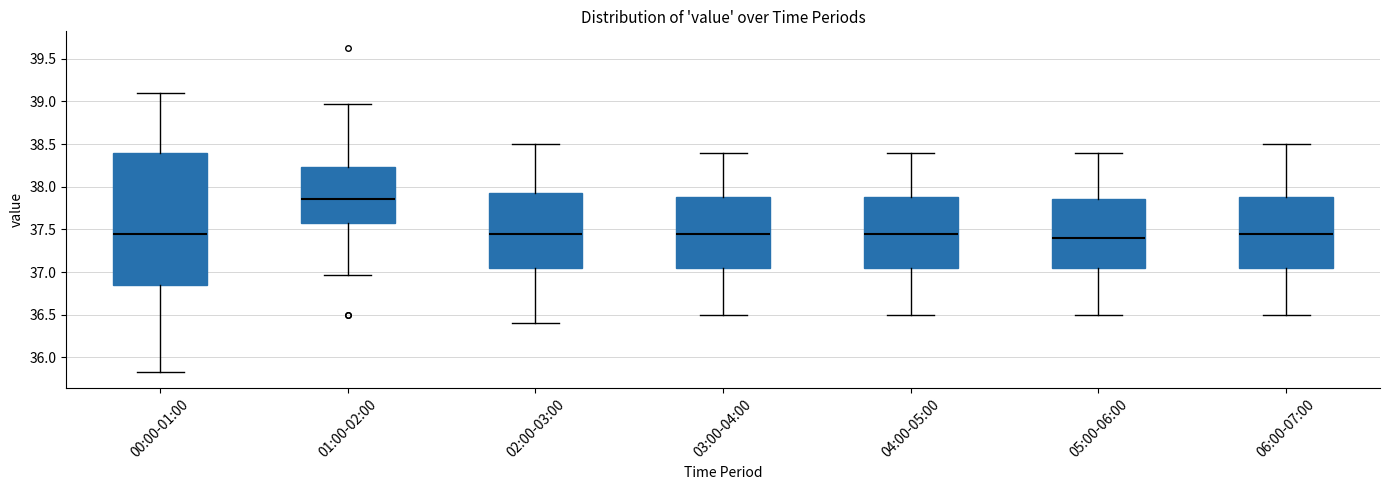

Where does the upper whisker of the box for 04:00-05:00 end on the y-axis? The values are not printed on the chart, so give them approximately, as read against the axis.

38.40